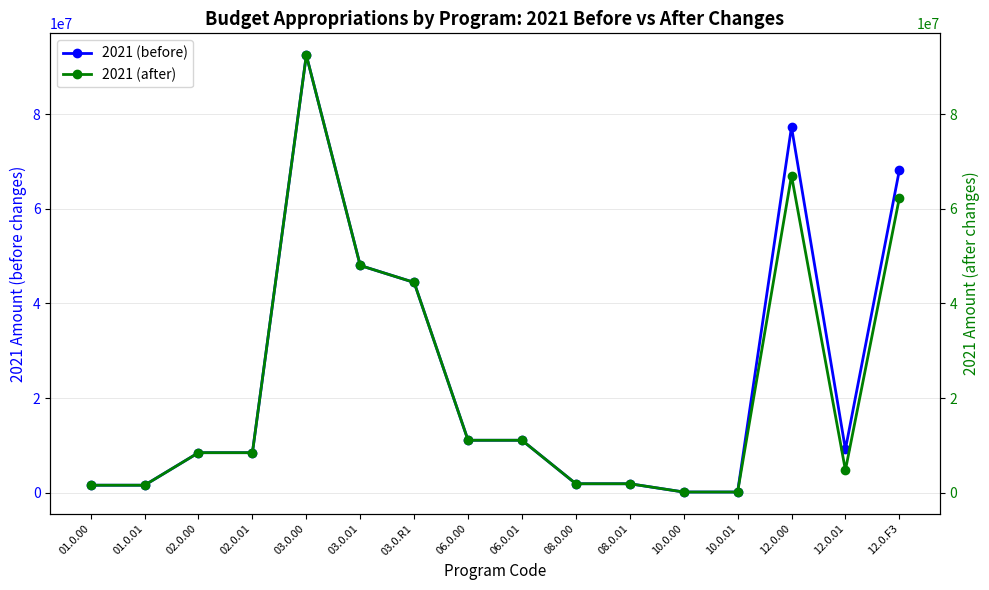

List the labels in order of 2021 (after) value, smallest first.

10.0.00, 10.0.01, 01.0.00, 01.0.01, 08.0.00, 08.0.01, 12.0.01, 02.0.00, 02.0.01, 06.0.00, 06.0.01, 03.0.R1, 03.0.01, 12.0.F3, 12.0.00, 03.0.00